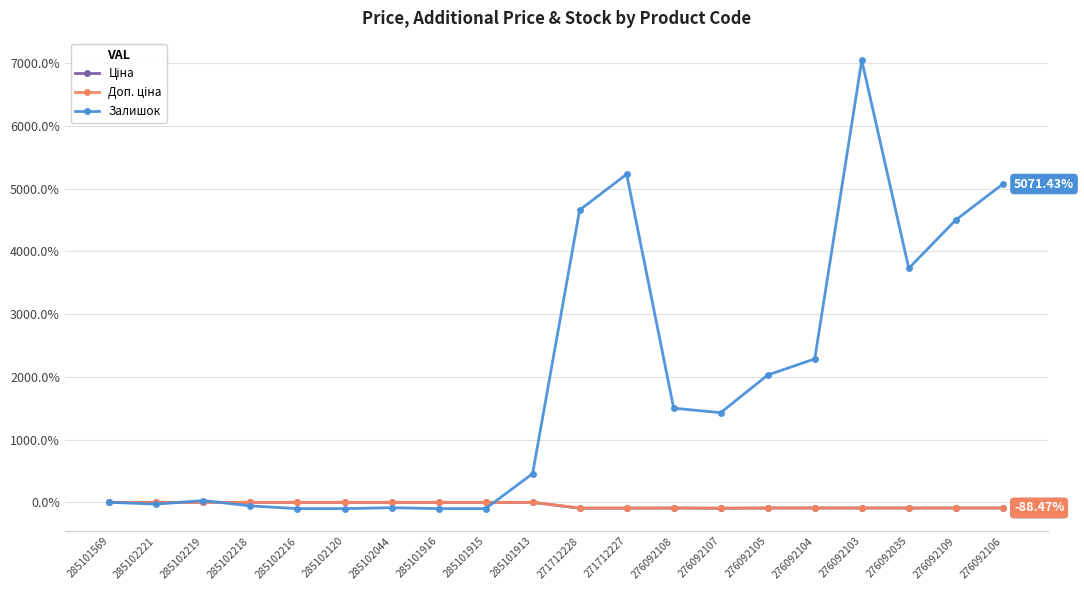

What is the greatest value displayed?

7042.9